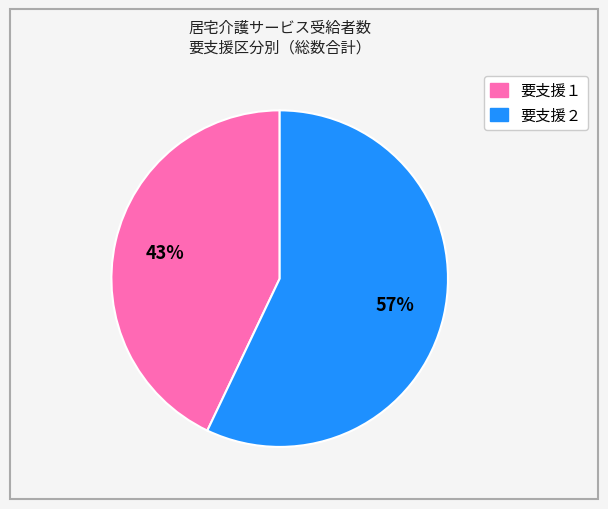

Is there any slice that represents more than half of the pie?

Yes